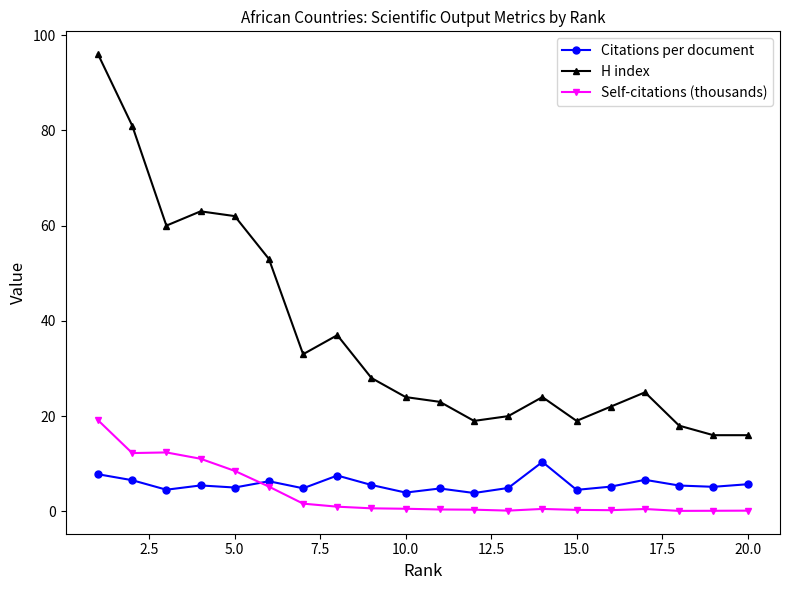

What is the highest value of the Self-citations (thousands) series?

19.1